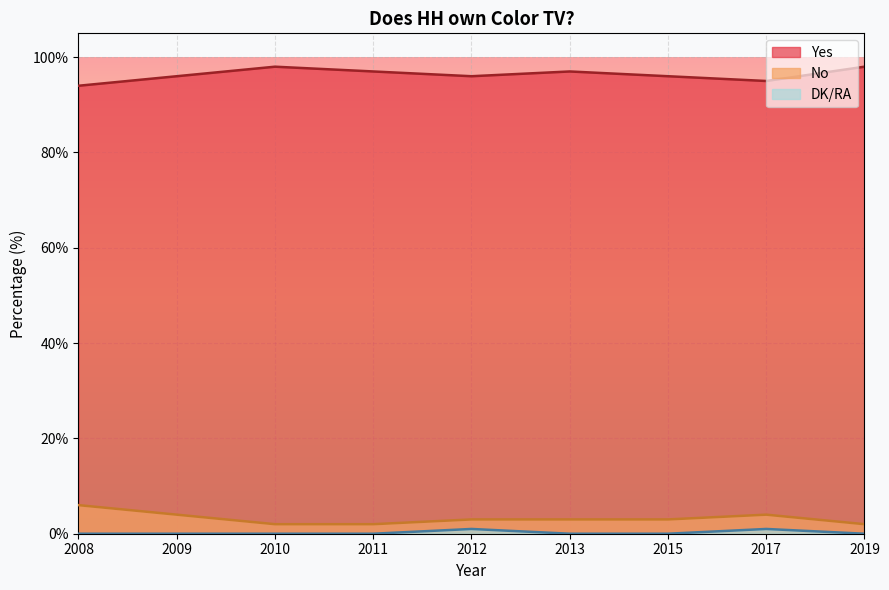

Is it true that No equals 1 at 2012?

False